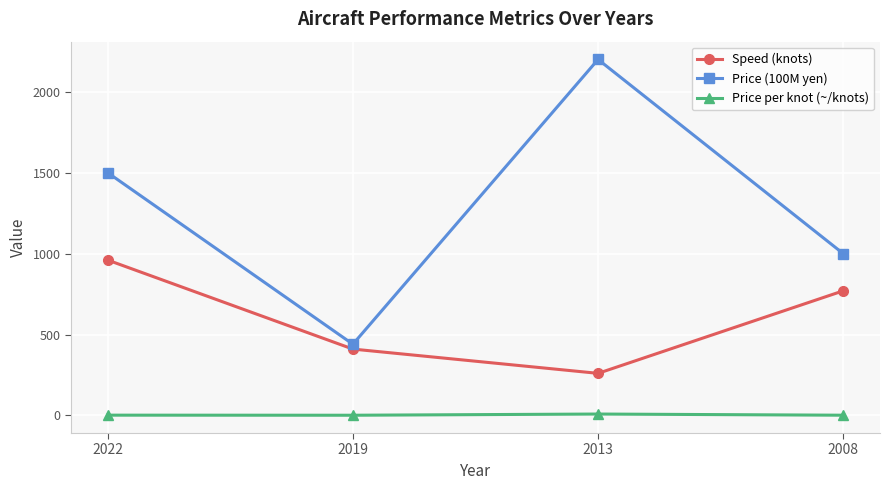

What is the value of the Price per knot (~/knots) point at the 4th from the left?

1.3